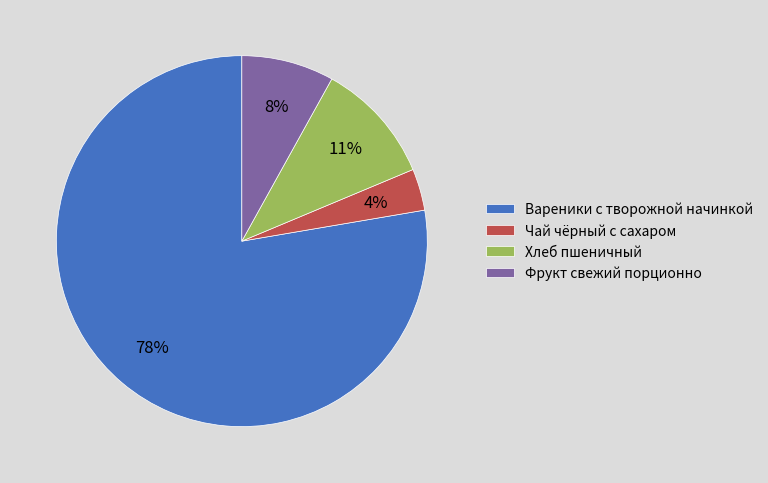

Is Хлеб пшеничный the majority of the pie?

No